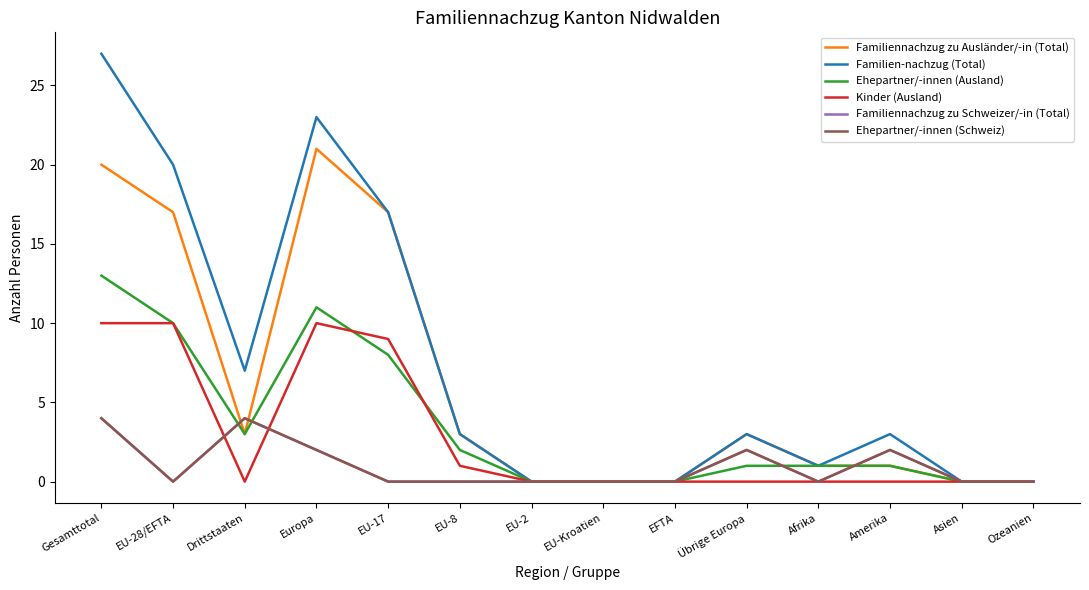

Is it true that Familiennachzug zu Schweizer/-in (Total) equals 1 at EU-17?

False